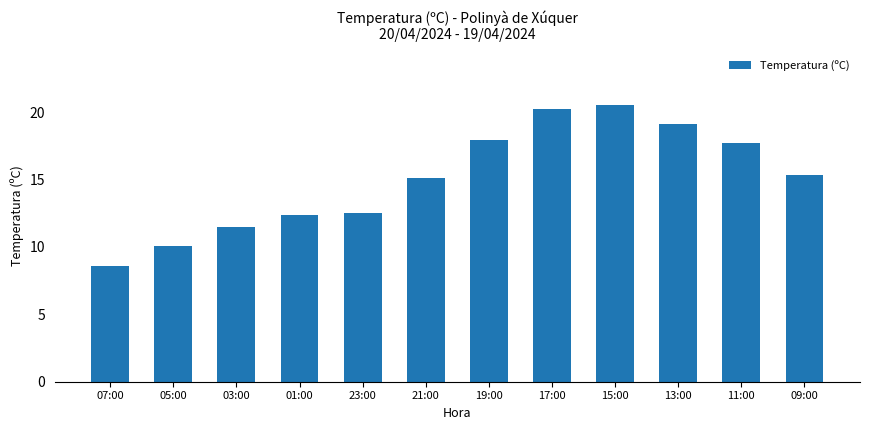

What value does the data have at 17:00?

20.2